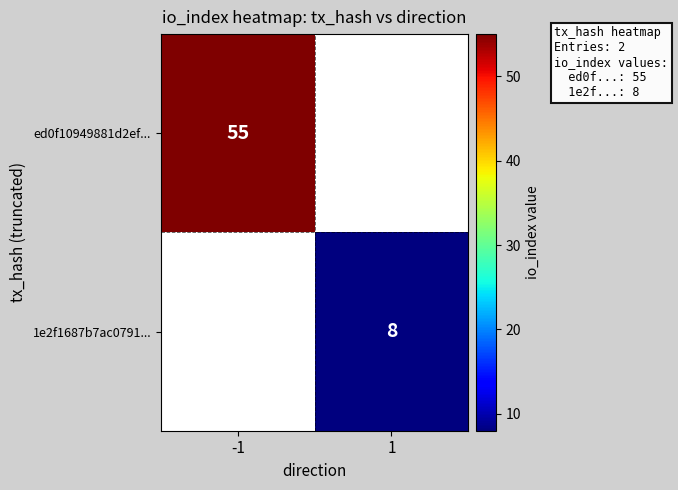

True or false: ed0f10949881d2ef... has a value of 55 at -1.

True